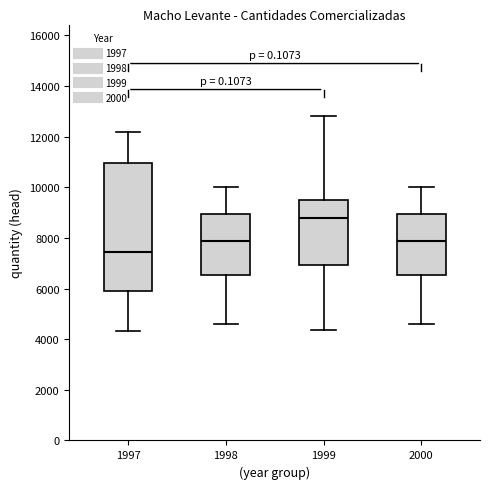

Comparing the boxes themselves (not the whiskers), which one is the tallest?

1997